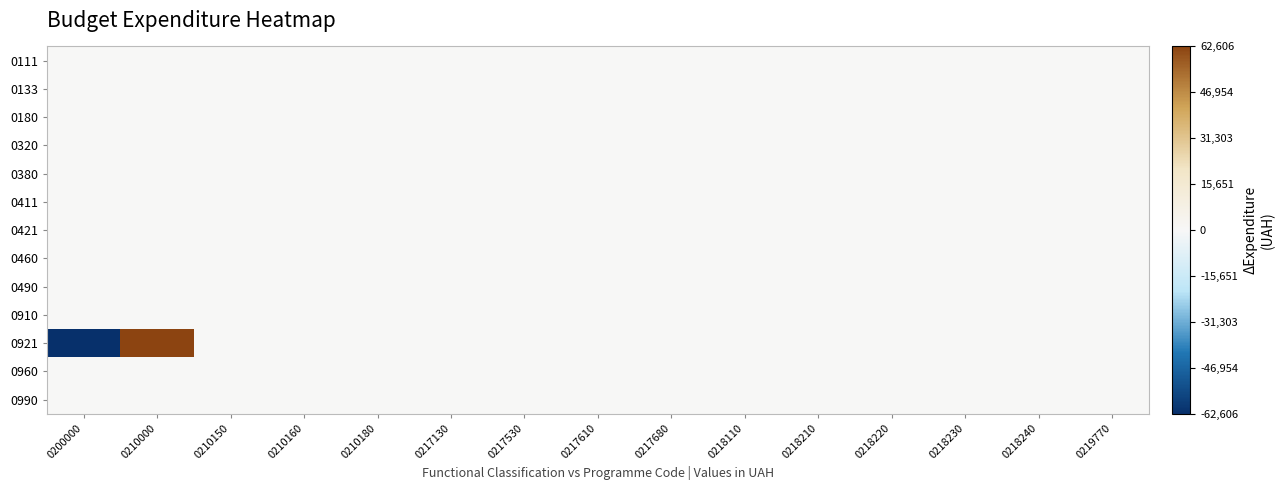

At which category does the chart reach its peak across all series?

0210000